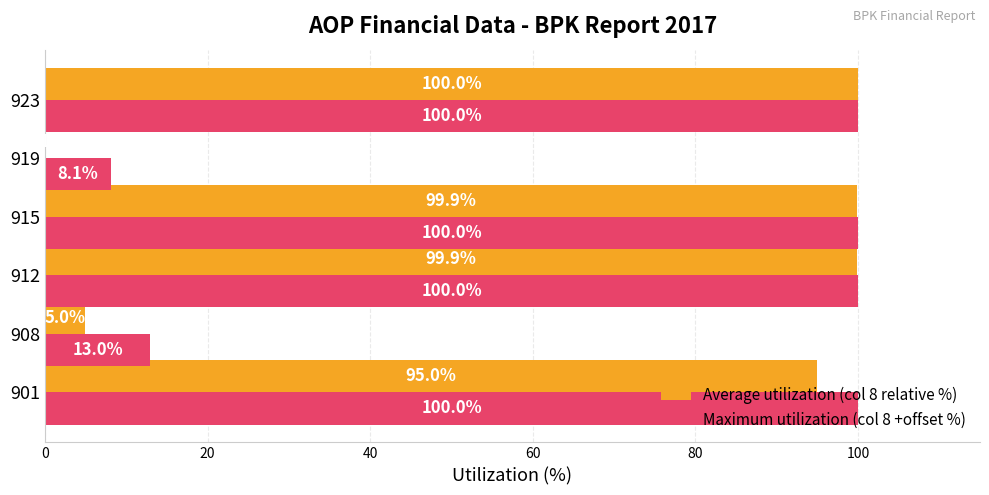

What value does the Maximum utilization (col 8 +offset %) series have at 908?

13.0